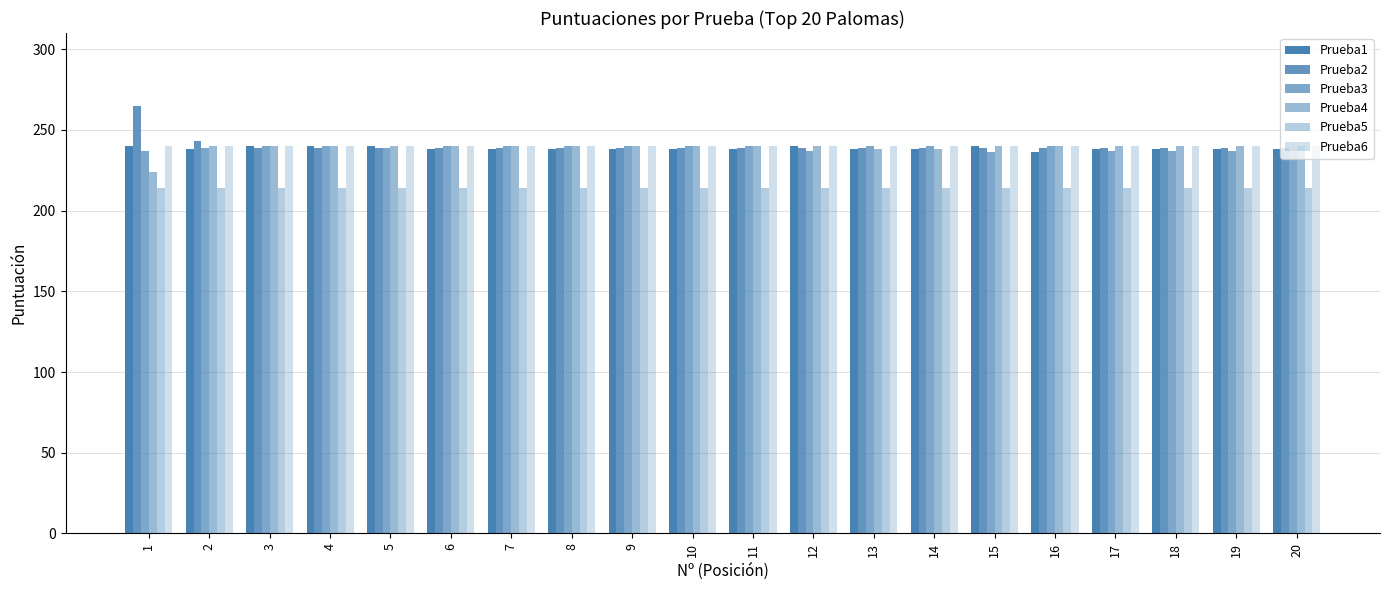

Which series has the largest range (max minus min)?

Prueba2